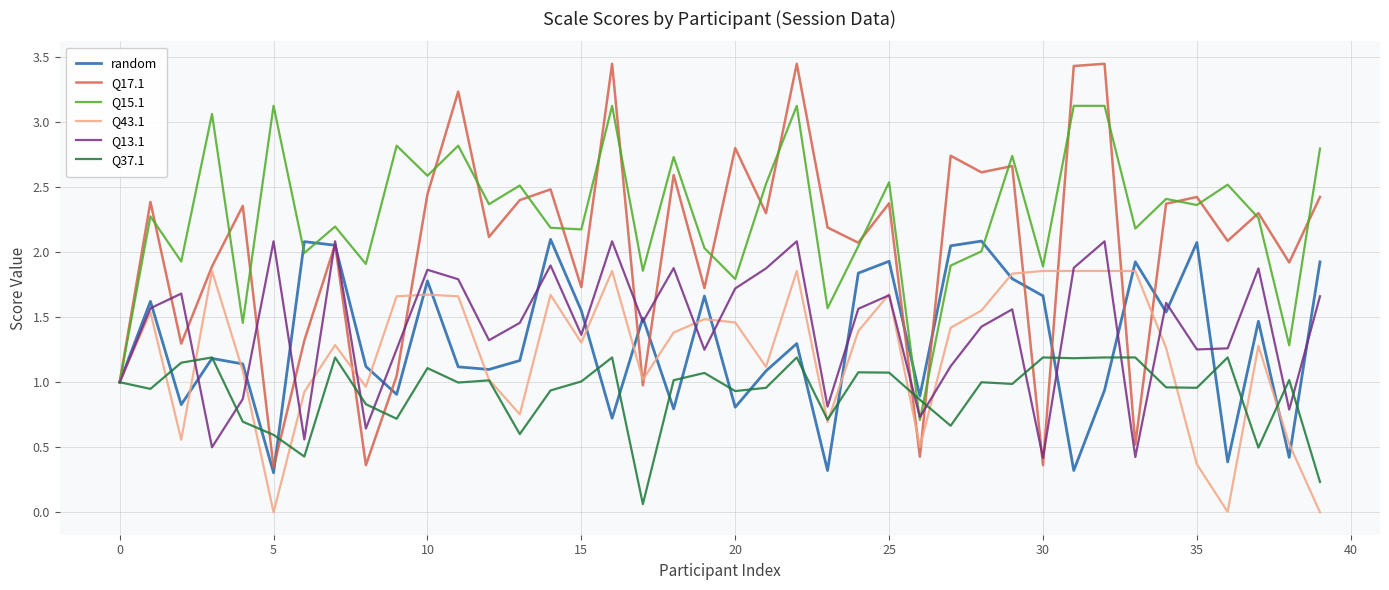

Which series has the largest range (max minus min)?

Q17.1